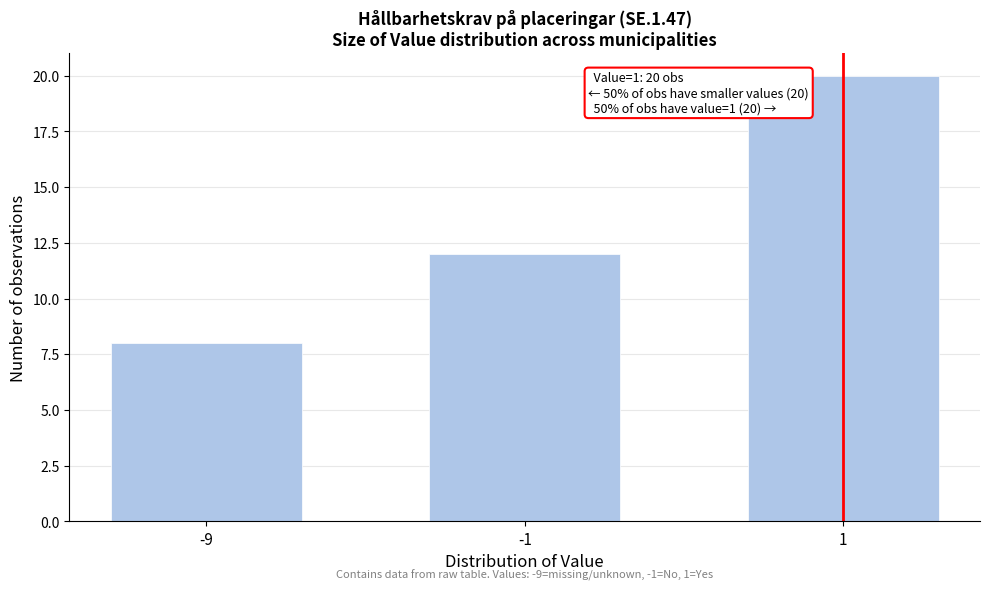

Reading left to right, transcribe all the data shown in this chart.

-9=8	-1=12	1=20